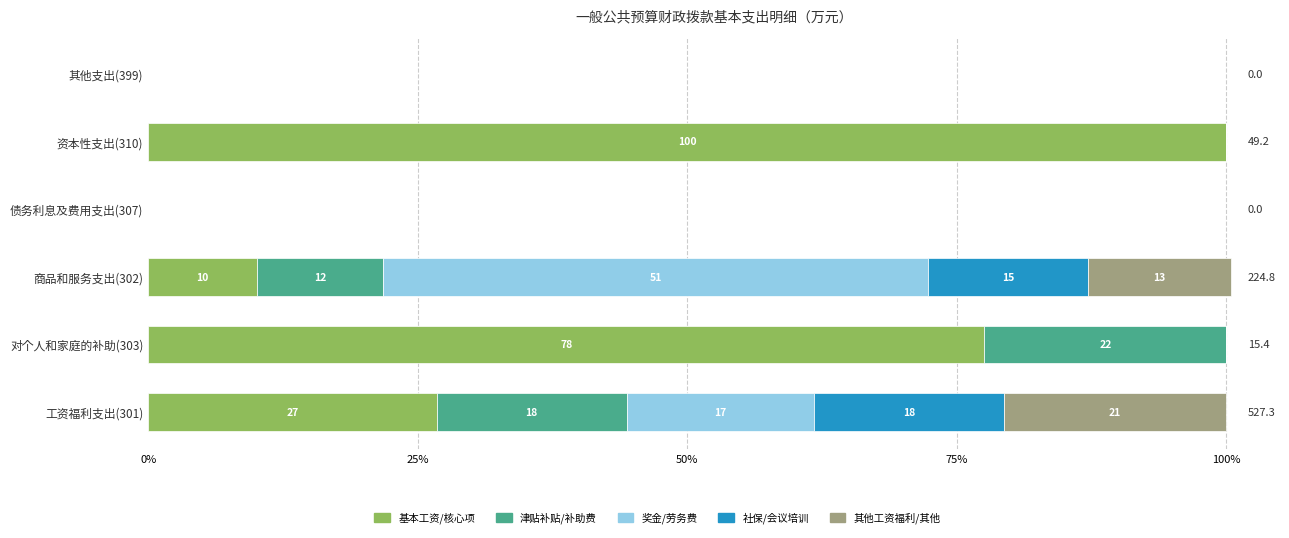

What are all the series names shown in the legend?

基本工资/核心项, 津贴补贴/补助费, 奖金/劳务费, 社保/会议培训, 其他工资福利/其他